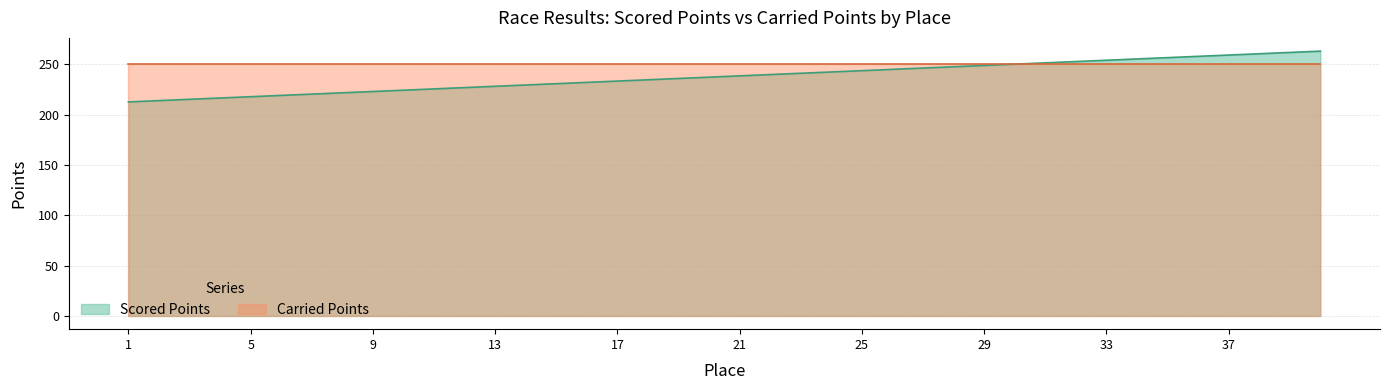

Which label corresponds to the largest value in the chart?

40